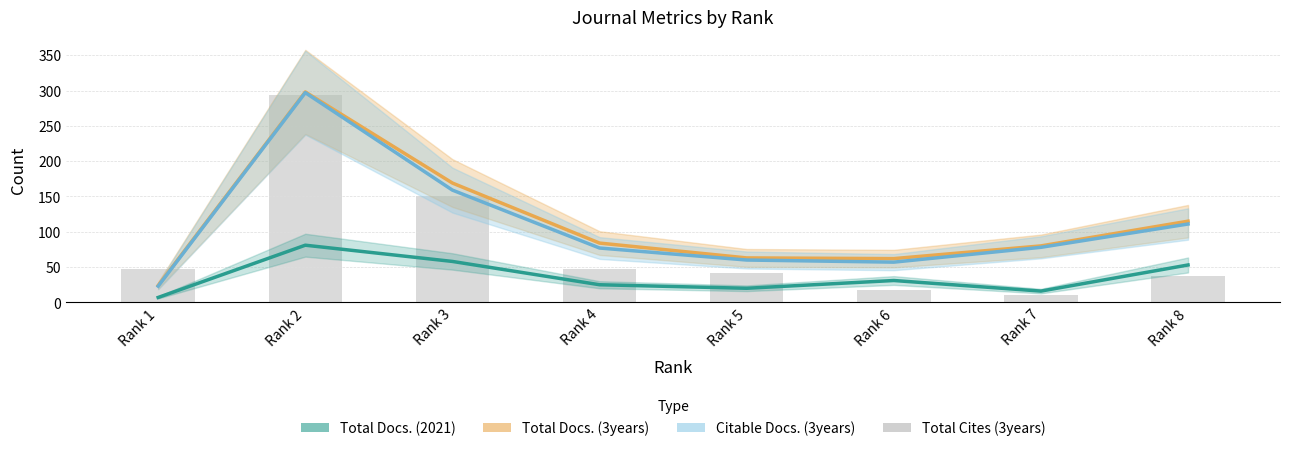

The Citable Docs. (3years) series shows 78 at Rank 7. True or false?

True